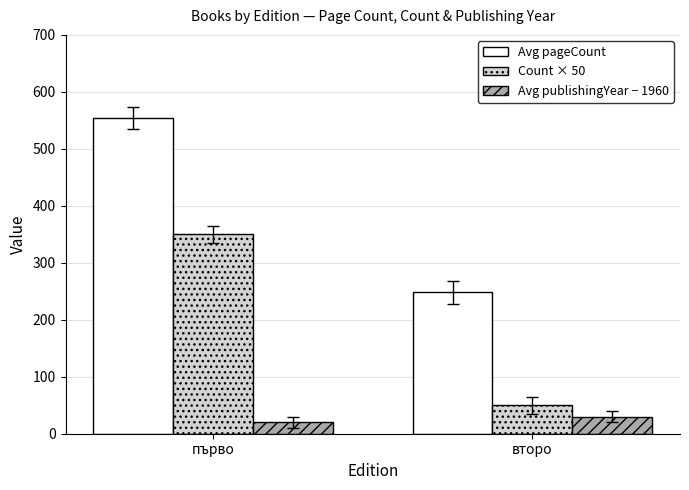

What position from the left is първо?

1